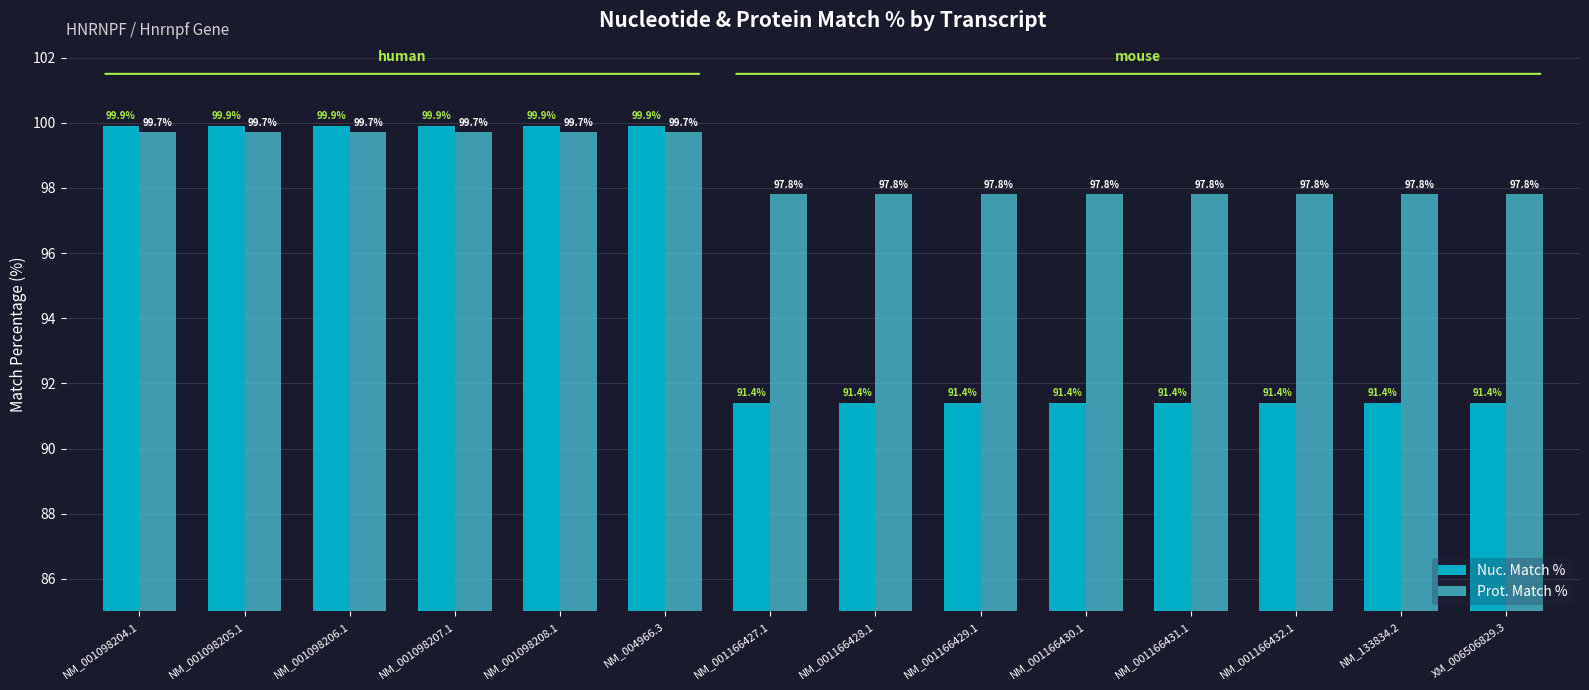

Rank the series at XM_006506829.3 from highest to lowest value.

Prot. Match %, Nuc. Match %